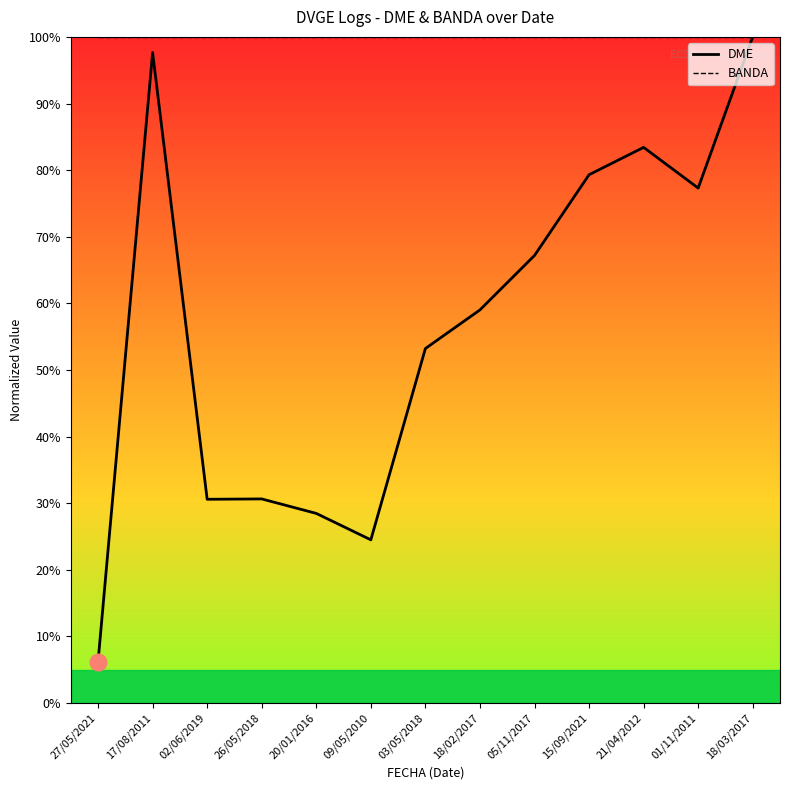

Which series has the largest total across all categories?

BANDA